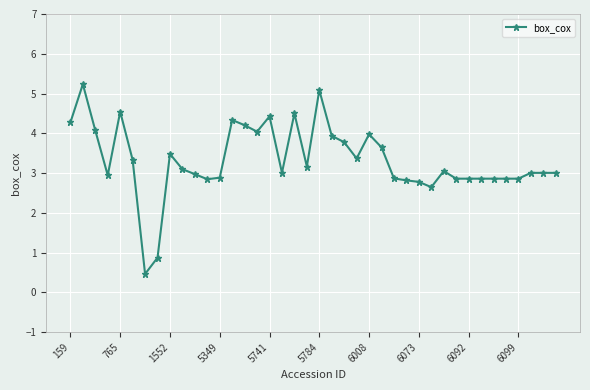

How many distinct data groups are displayed?

1